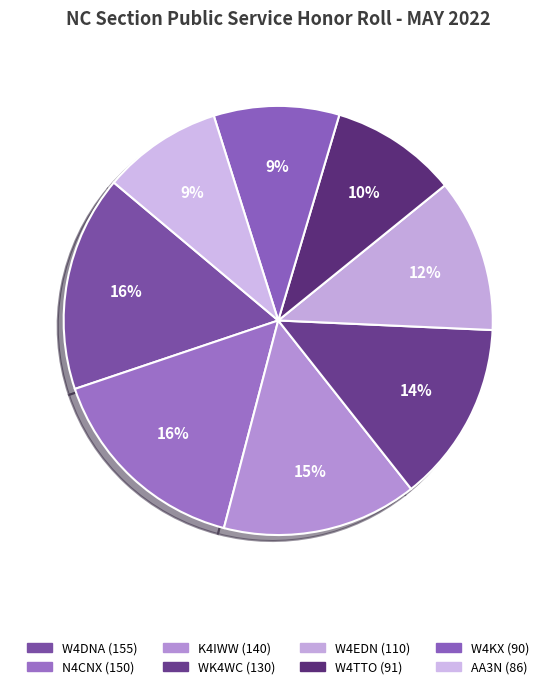

How many slices are in this pie chart?

8